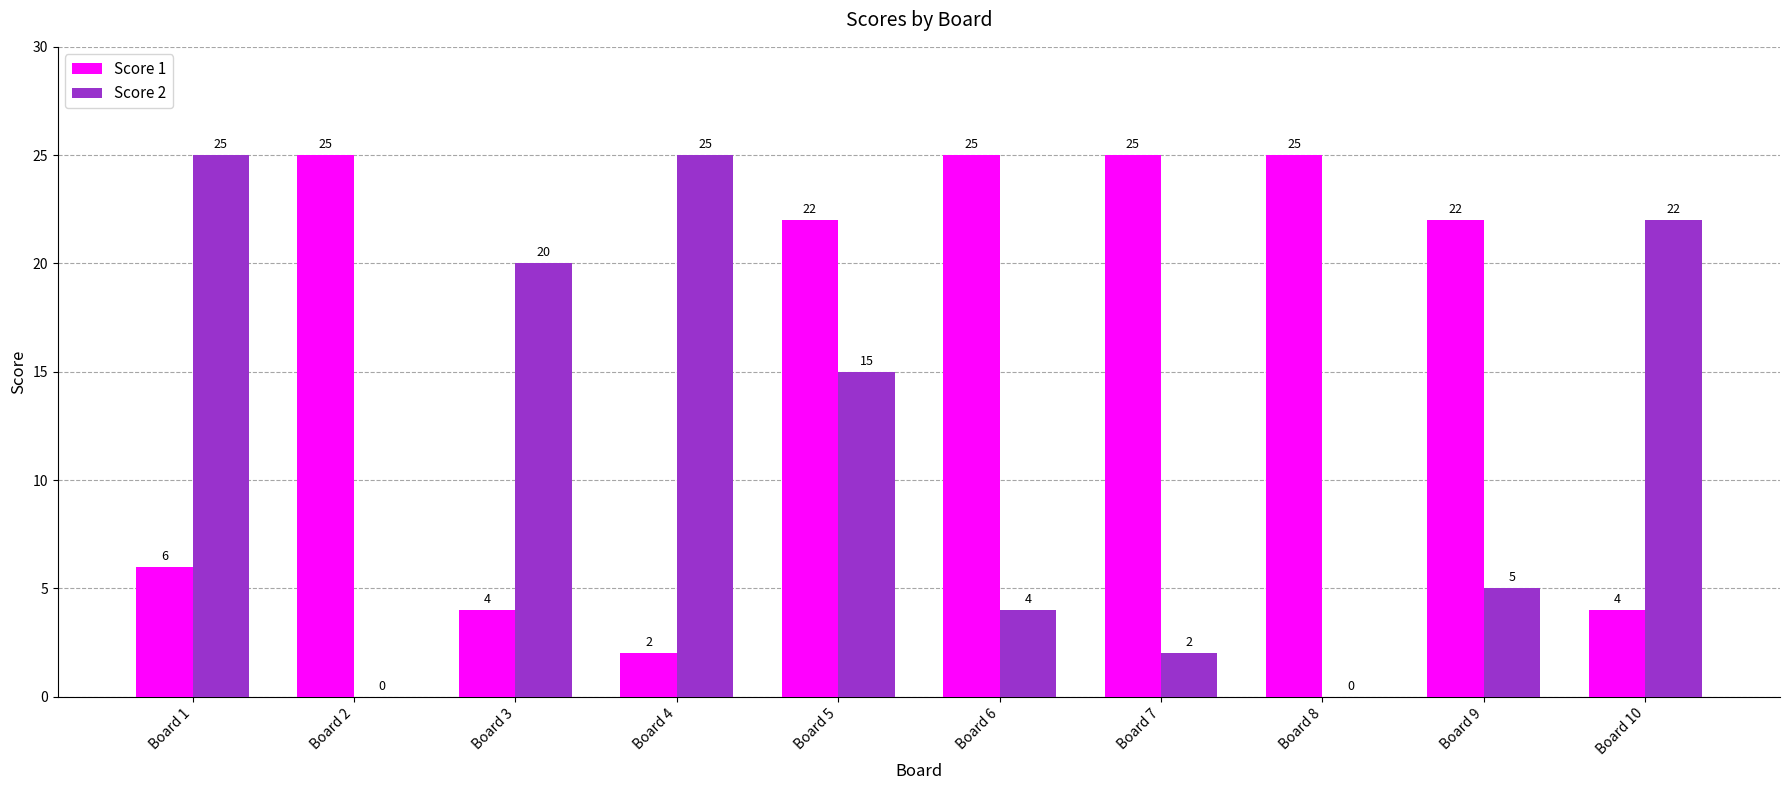

What is the approximate value of Score 1 at Board 8, to the nearest 5?

25